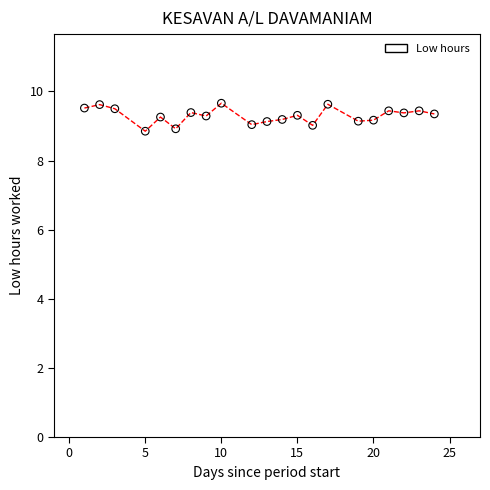

What is the range of X values (max minus min)?

23.0